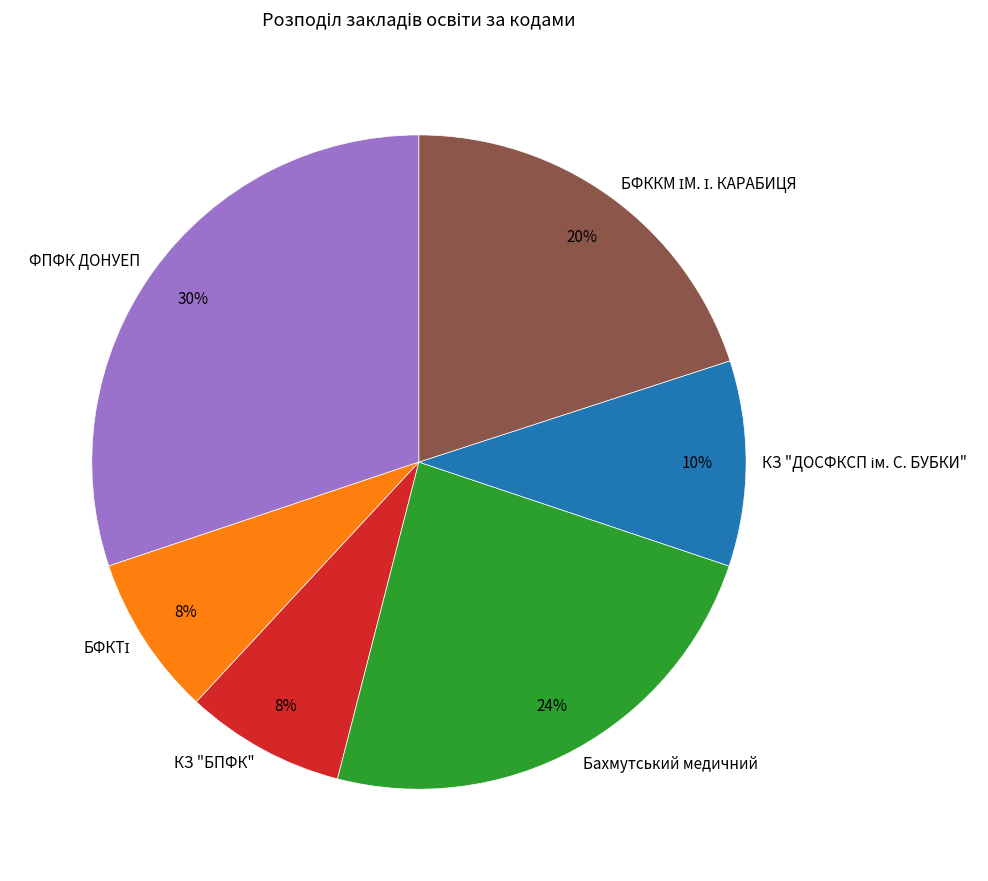

Which slice is the largest?

ФПФК ДОНУЕП